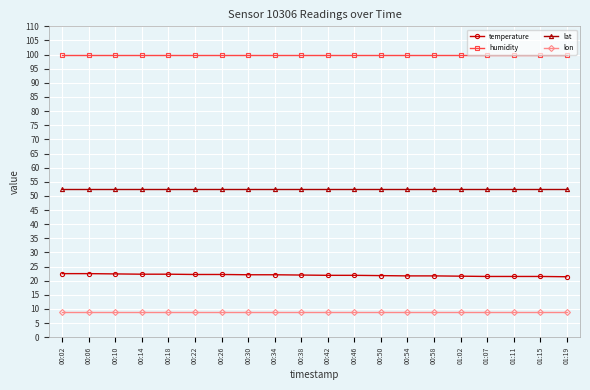

Is the value of humidity at 00:54 greater than the value of lon at 00:54?

Yes